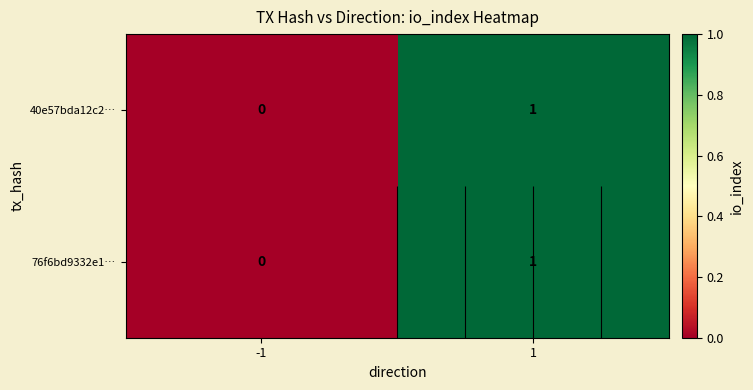

True or false: 40e57bda12c2… has a value of 1 at -1.

False